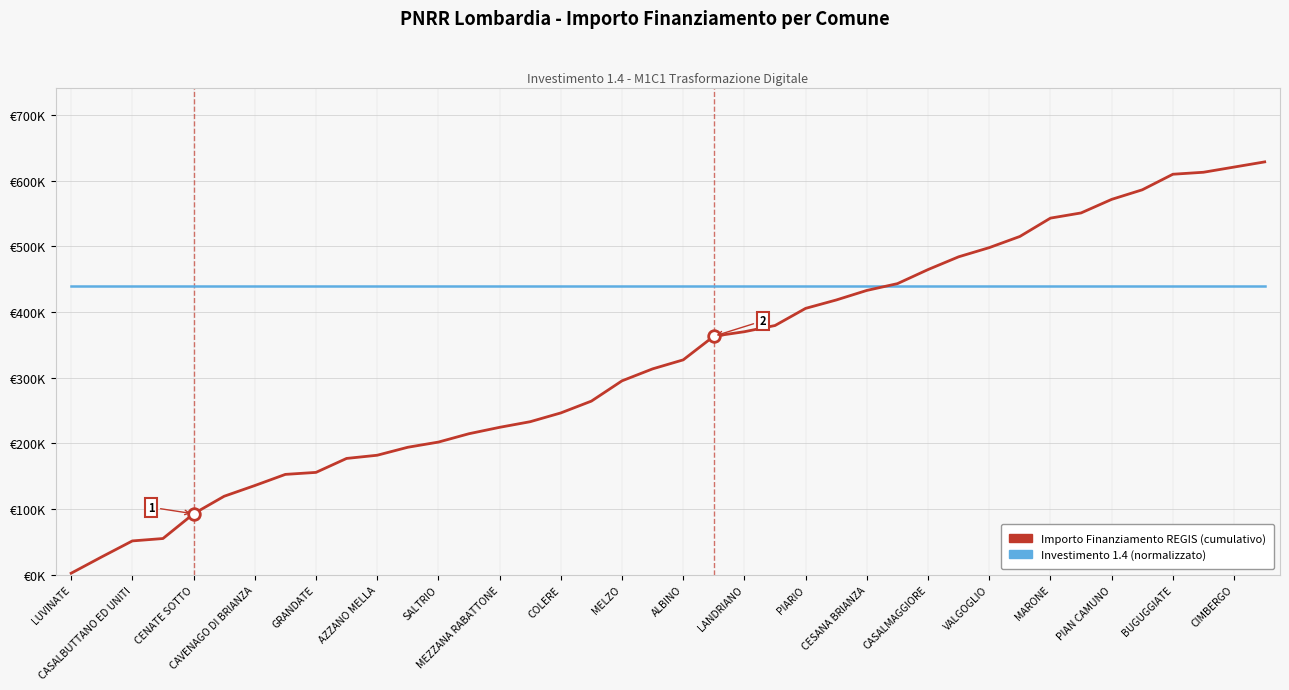

Which series has the largest total across all categories?

Investimento 1.4 (normalizzato)